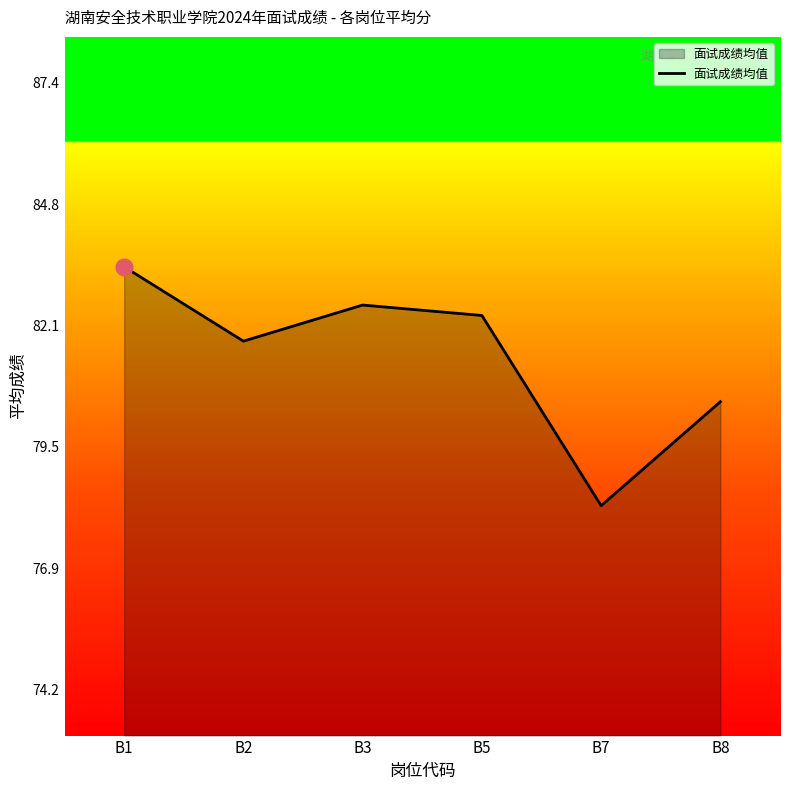

Count the number of data series in this chart.

1